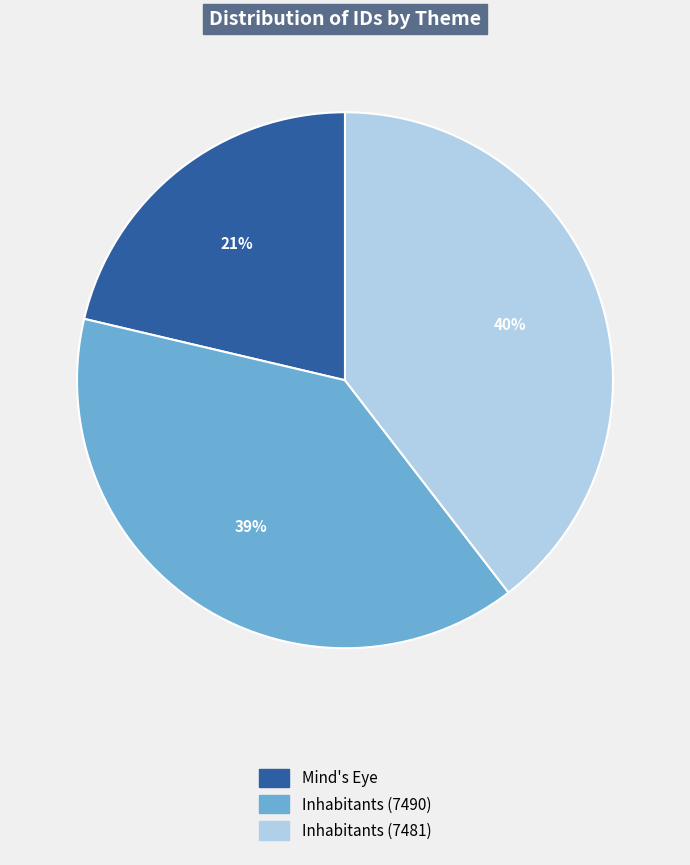

Is the sum of Inhabitants (7490) and Mind's Eye greater than half?

Yes